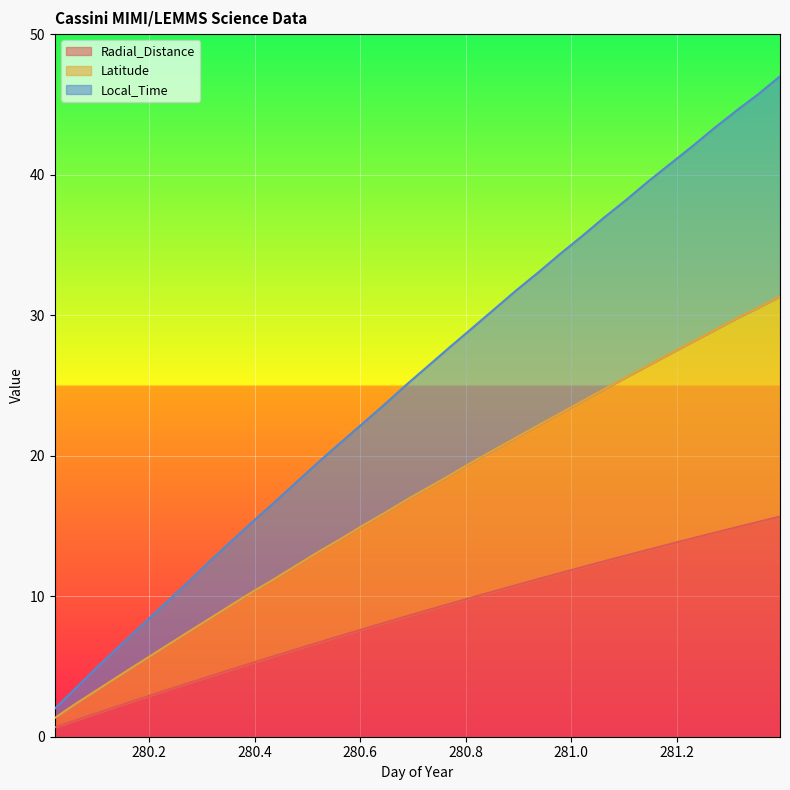

Between 280.1875 and 281.0625, which series saw the biggest shift?

Latitude